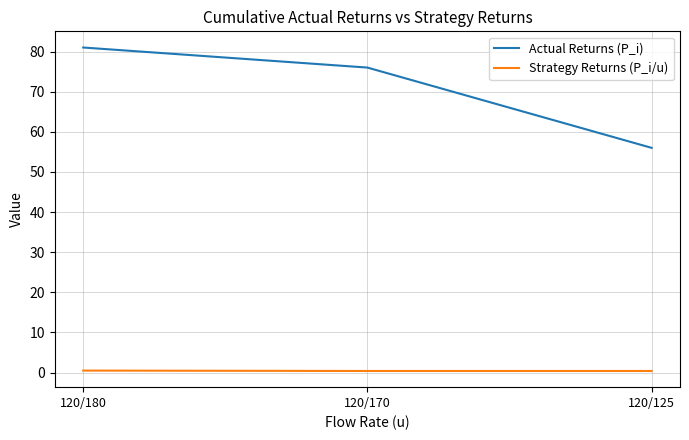

Which series changed the most between 120/180 and 120/170?

Actual Returns (P_i)